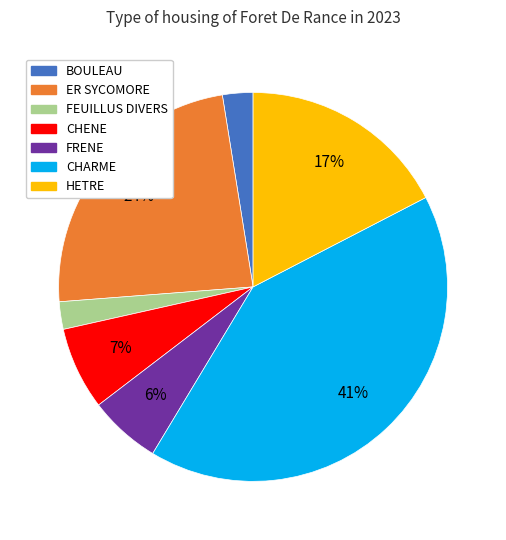

Count the number of slices in the pie.

7